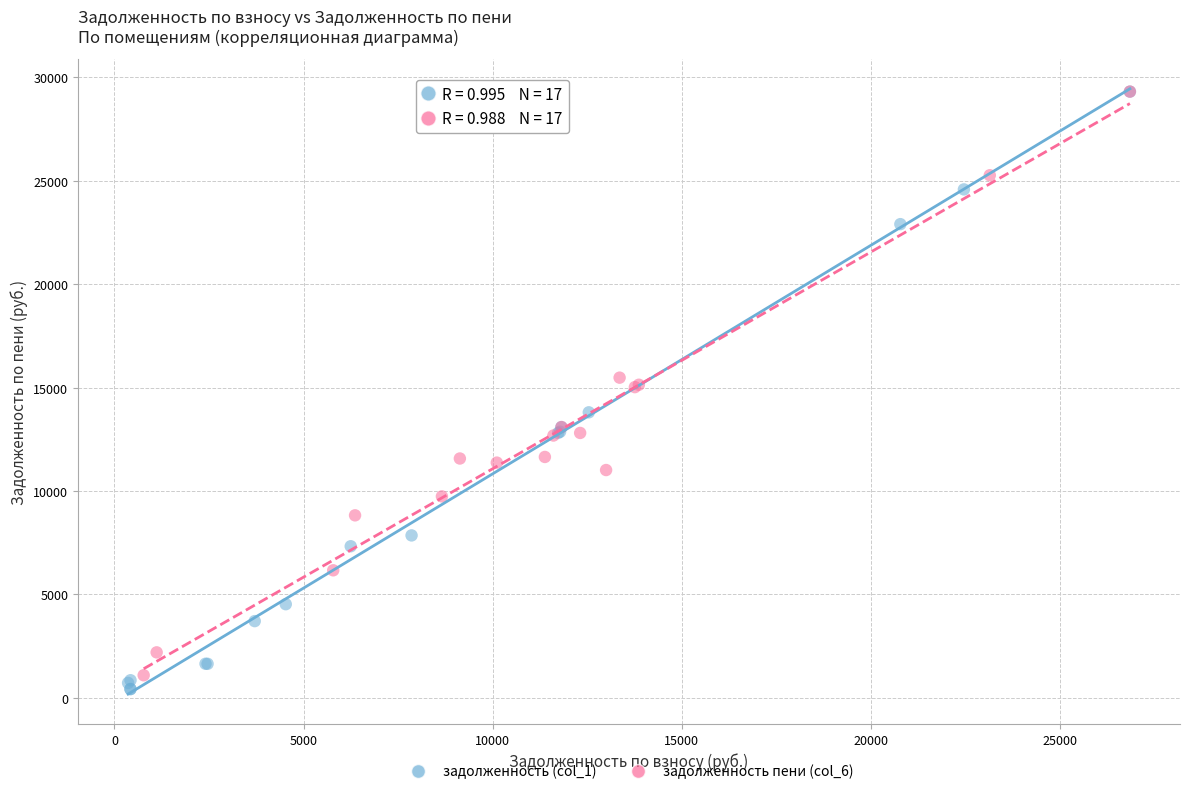

What are all the series names shown in the legend?

задолженность (col_1), задолженность пени (col_6)